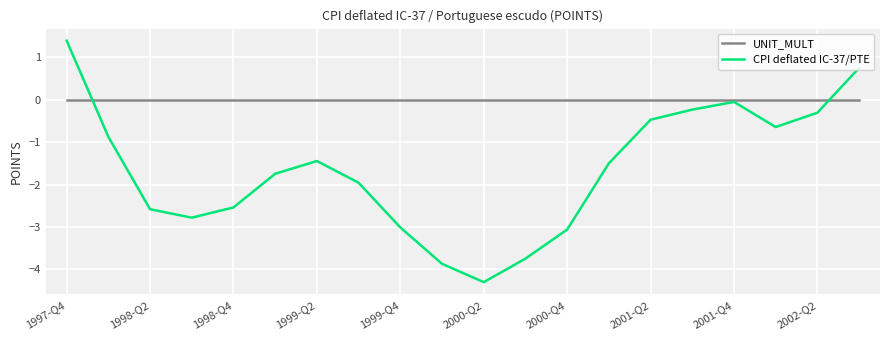

How many values in the CPI deflated IC-37/PTE series are below -1?

12